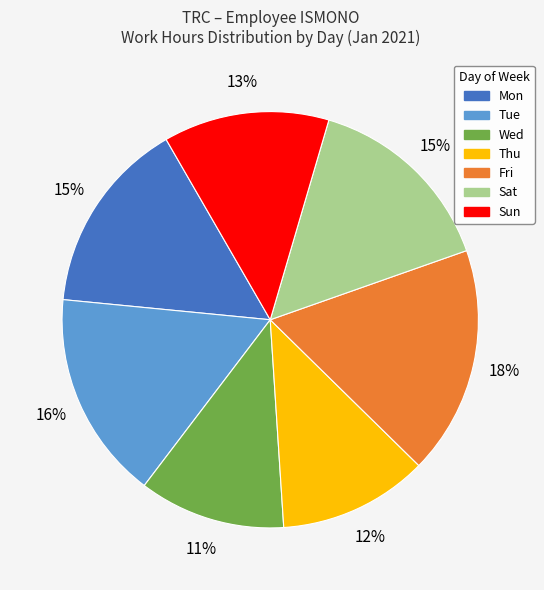

To the nearest percent, what is the average slice percentage?

14%